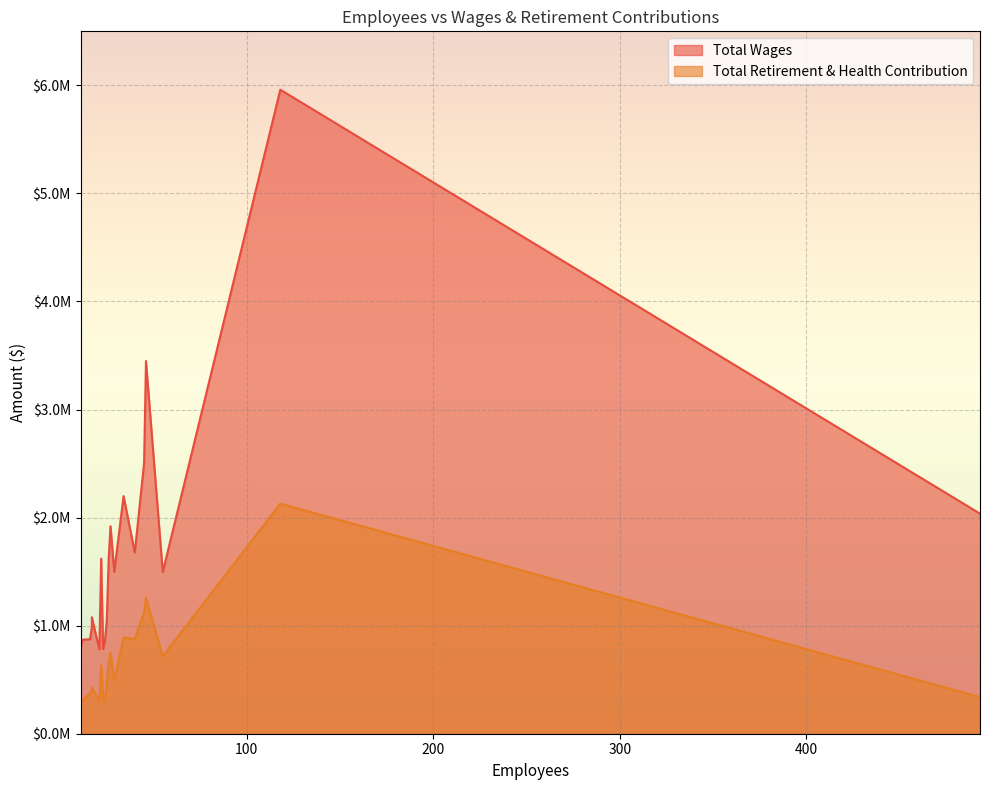

Between 26 and 11, which series saw the biggest shift?

Total Wages